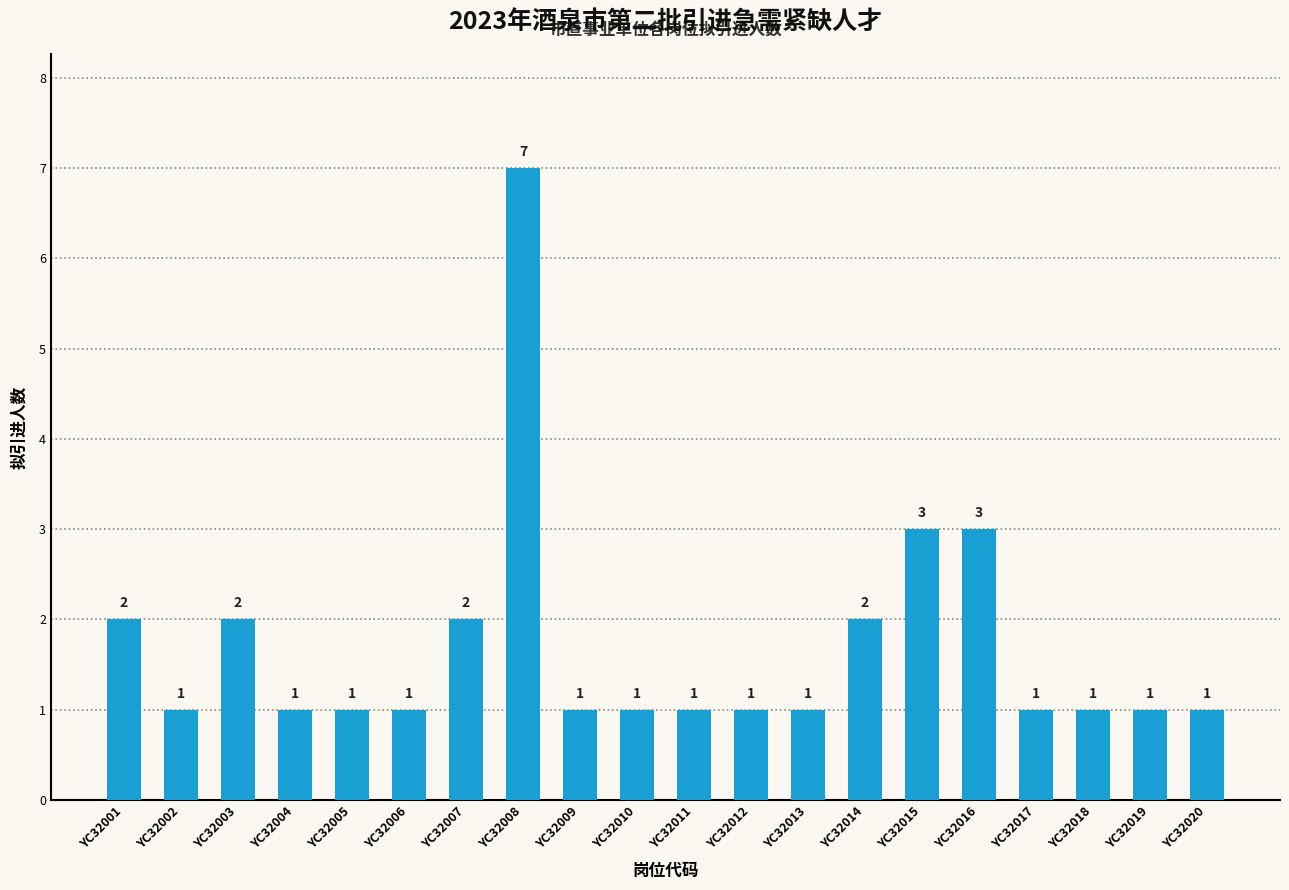

What is the ratio of the value at YC32005 to the value at YC32009?

1.0